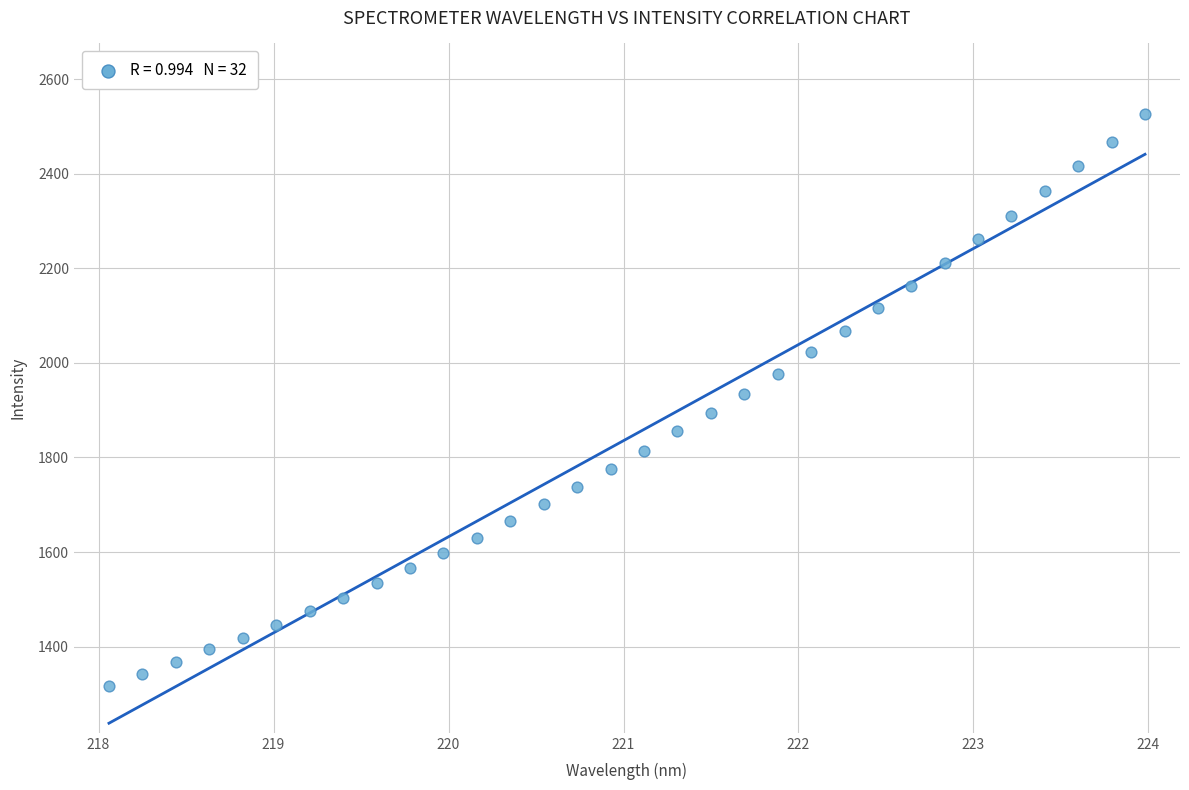

What is the range of X values (max minus min)?

5.9